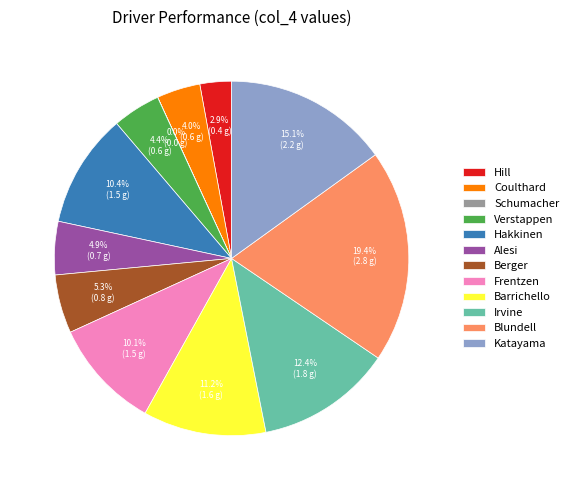

Which has a higher value, Frentzen or Katayama?

Katayama